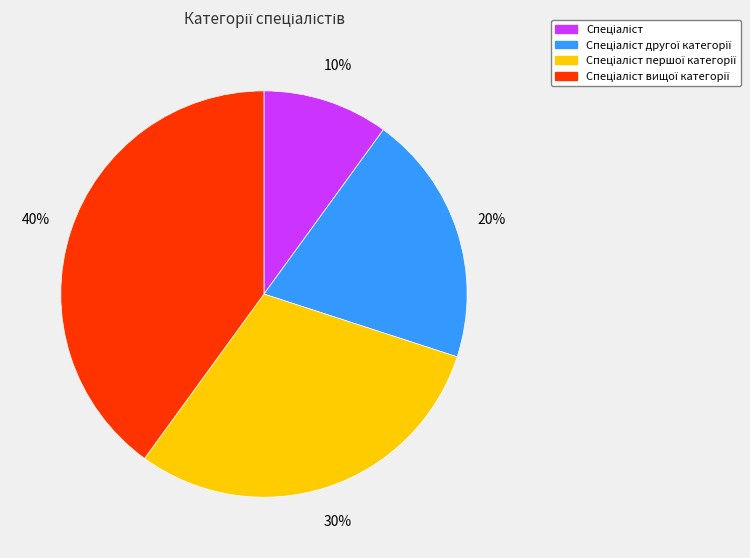

To the nearest percent, what is the average slice percentage?

25%